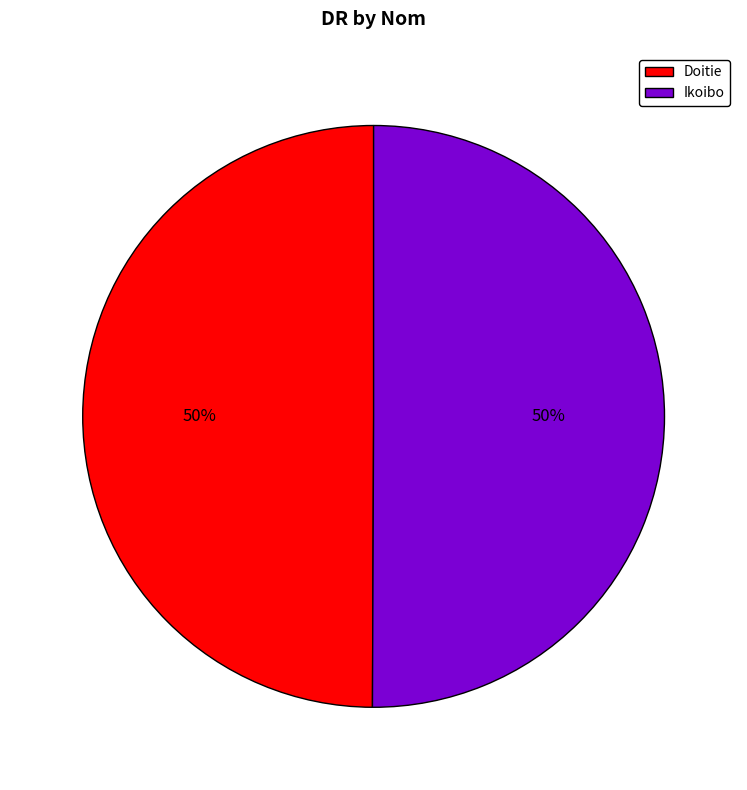

Combined, do Ikoibo and Doitie account for over 50%?

Yes